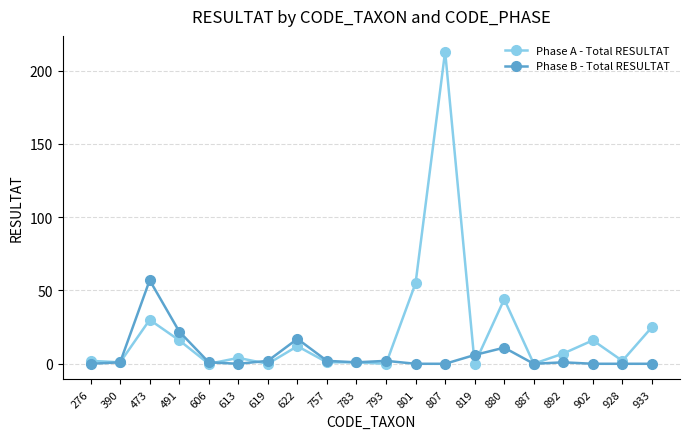

What is the sum of all Phase B - Total RESULTAT values?

123